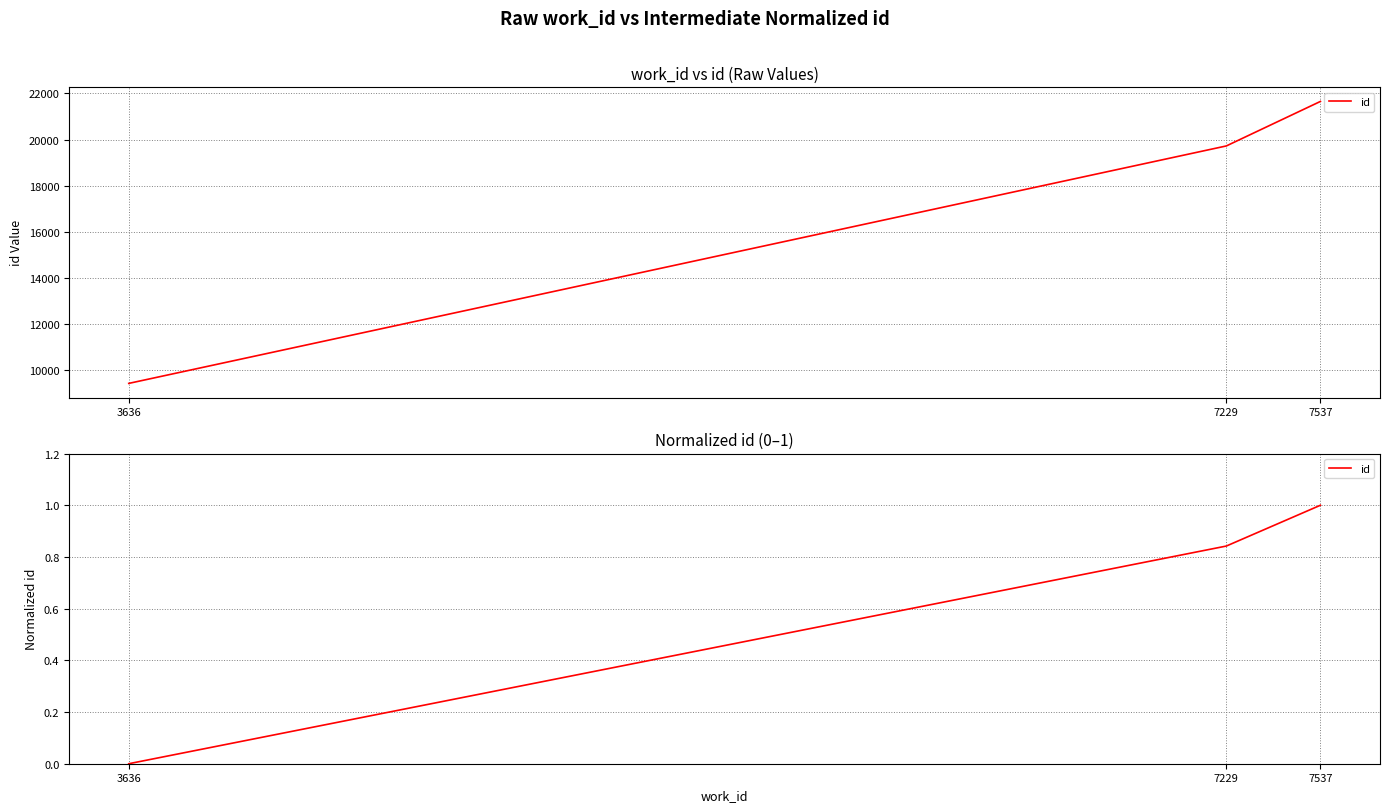

Is this an area chart (filled region under the line)?

No